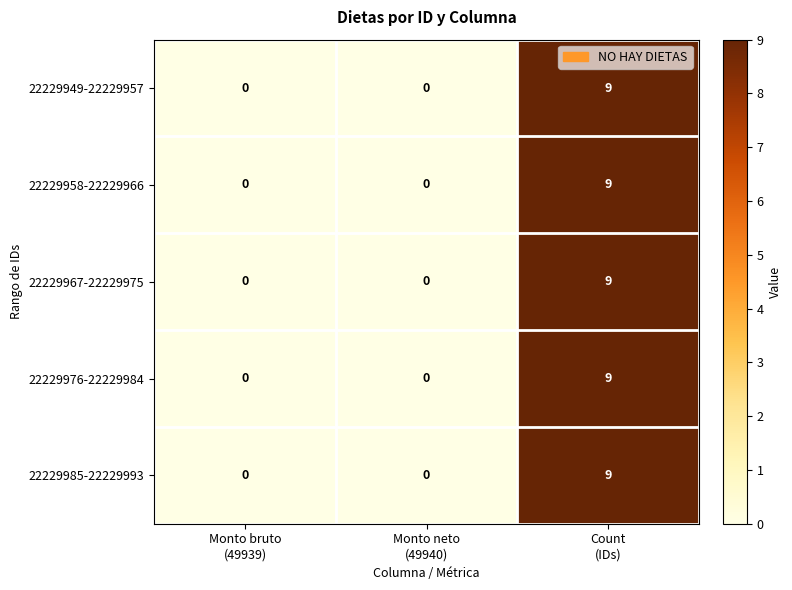

What is the difference between the maximum and minimum values in the 22229958-22229966 series?

9